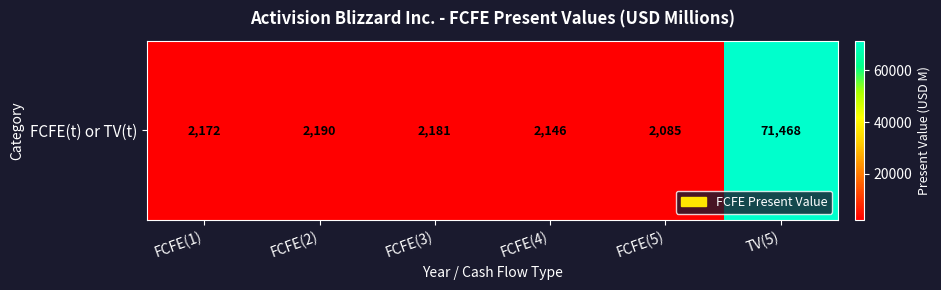

List the labels in order of value, largest first.

TV(5), FCFE(2), FCFE(3), FCFE(1), FCFE(4), FCFE(5)